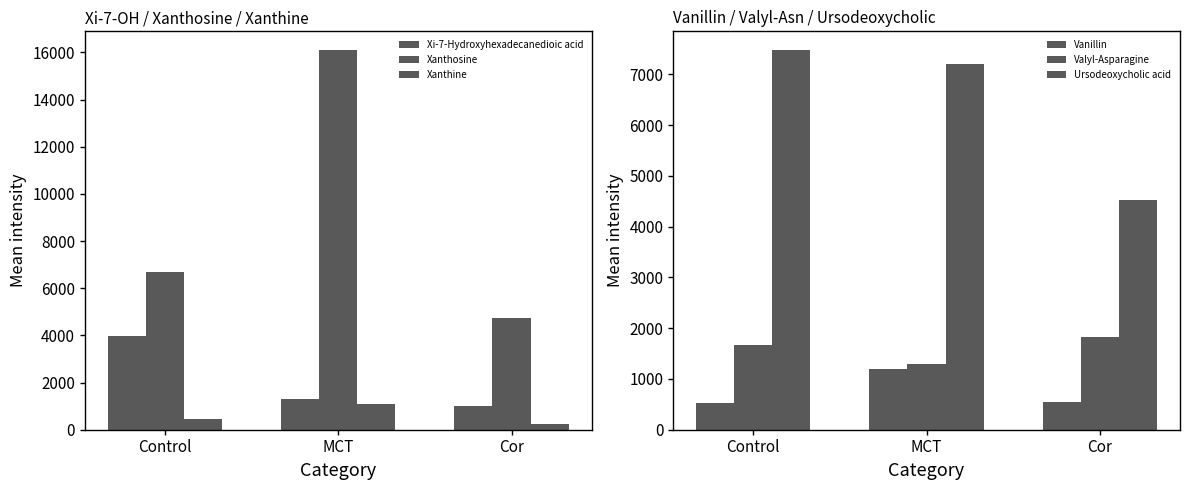

Reading left to right, extract all data points from this chart.

Xi-7-Hydroxyhexadecanedioic acid: 3991.2	1301.5	1001.7
Xanthosine: 6675.7	16087.9	4722.4
Xanthine: 443.5	1096.2	262.0
Vanillin: 525.5	1203.0	547.4
Valyl-Asparagine: 1678.5	1287.0	1835.9
Ursodeoxycholic acid: 7474.5	7196.6	4521.1